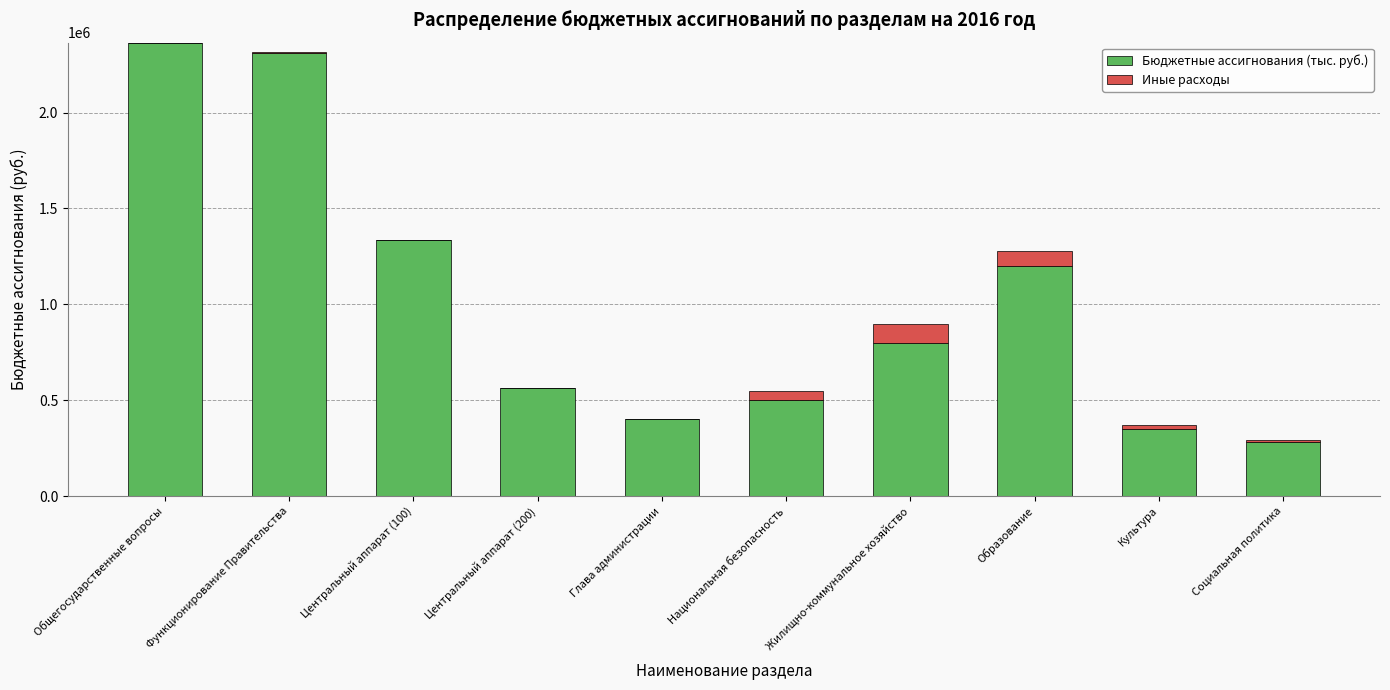

True or false: Бюджетные ассигнования (тыс. руб.) has a value of 343132 at Национальная безопасность.

False